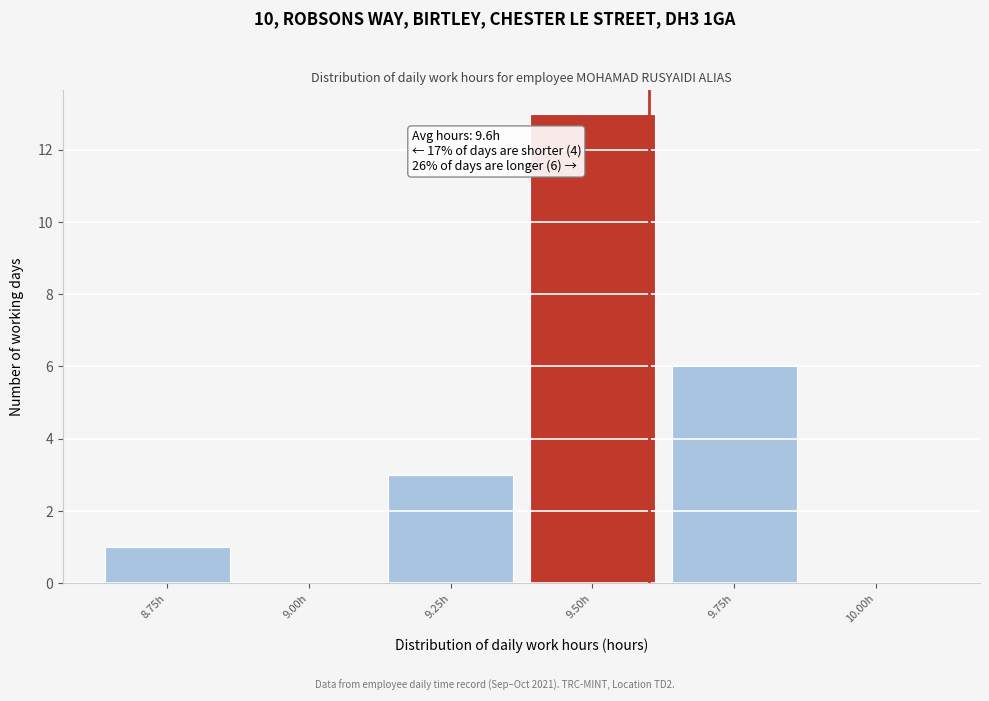

Reading left to right, transcribe all the data shown in this chart.

8.75h=1	9.00h=0	9.25h=3	9.50h=13	9.75h=6	10.00h=0